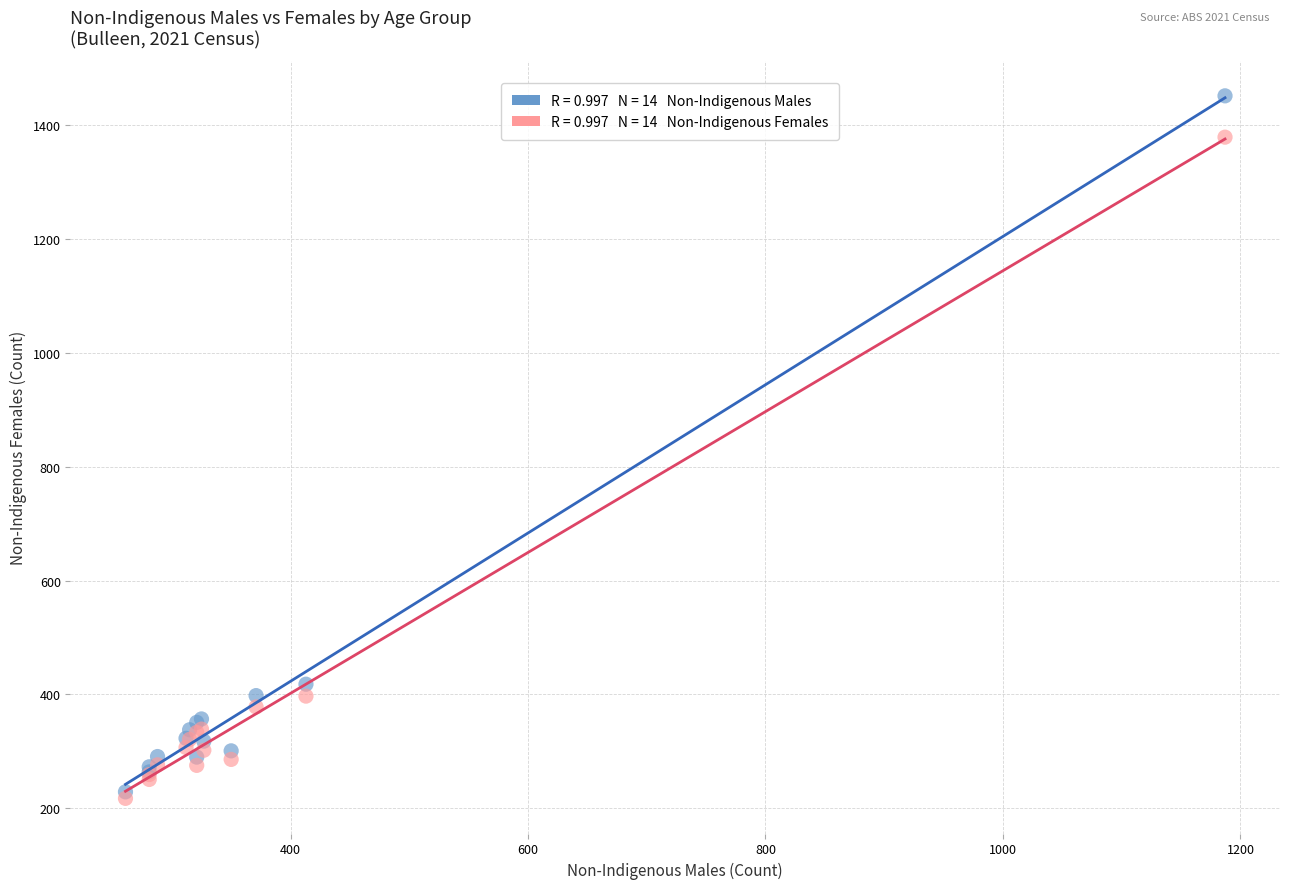

Across all series, what Y value is closest to 834?

418.0